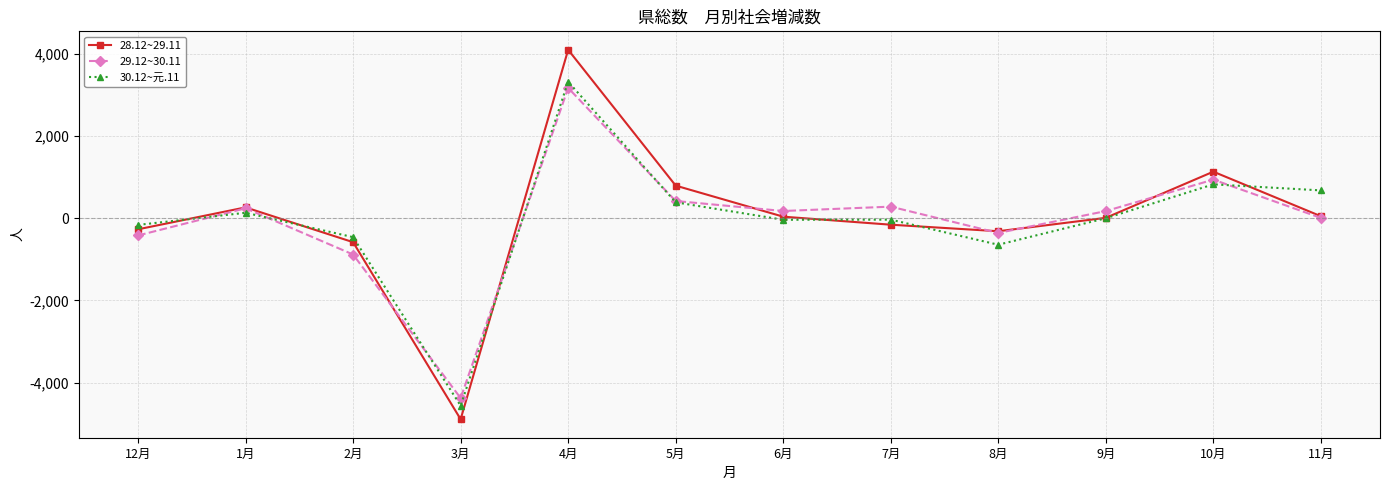

At which label does 30.12~元.11 first exceed -5?

1月